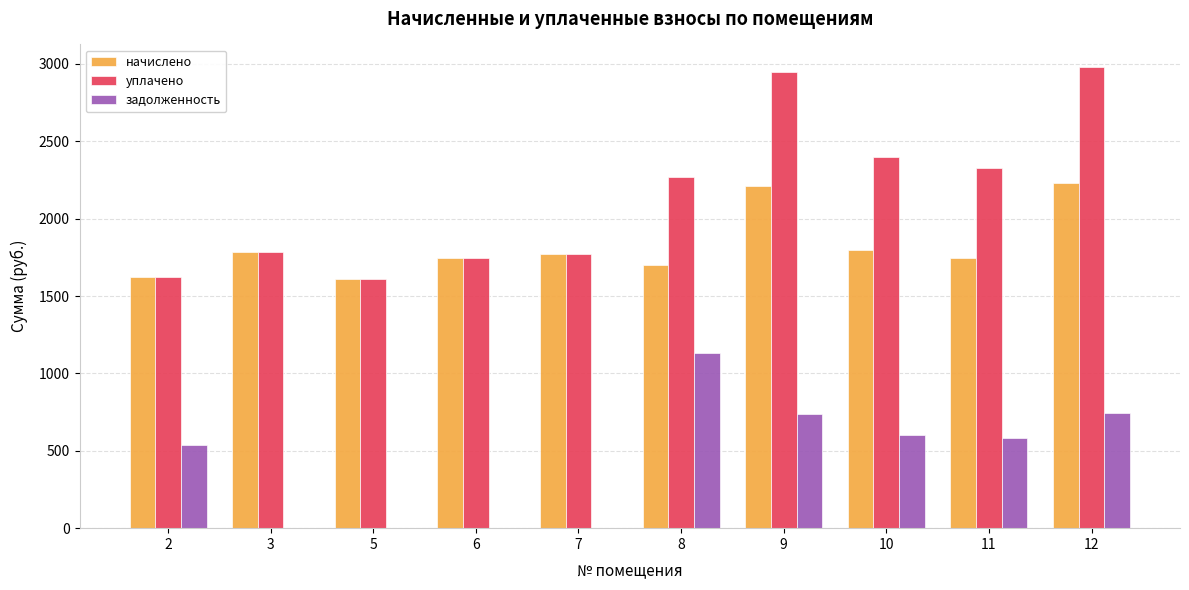

Which series changed the most between 6 and 10?

уплачено